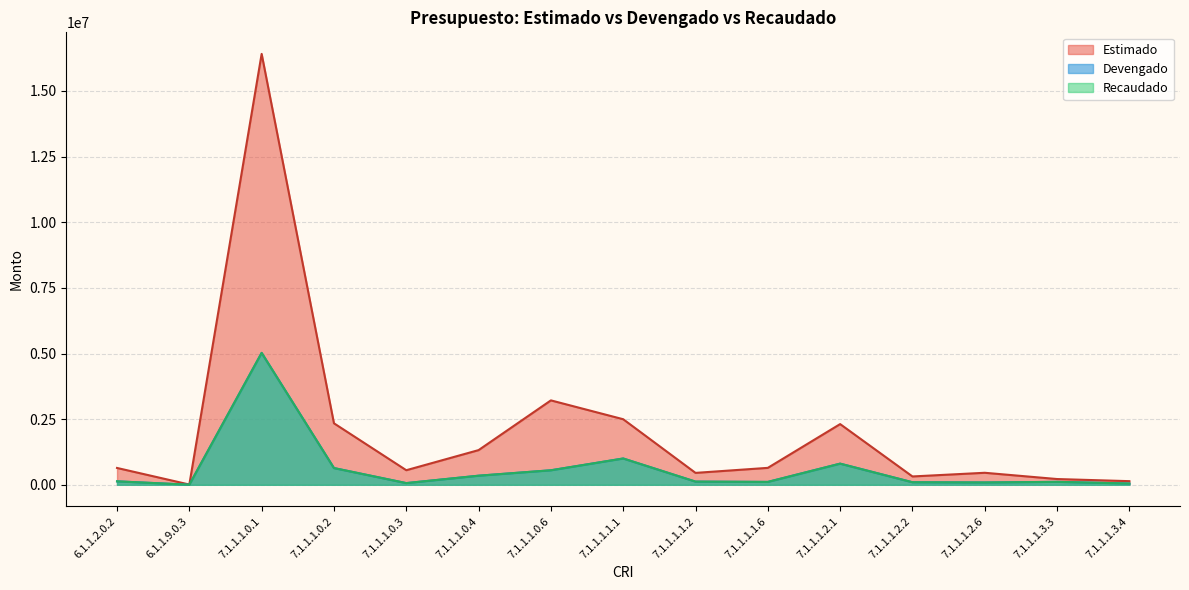

Which series has the largest range (max minus min)?

Estimado